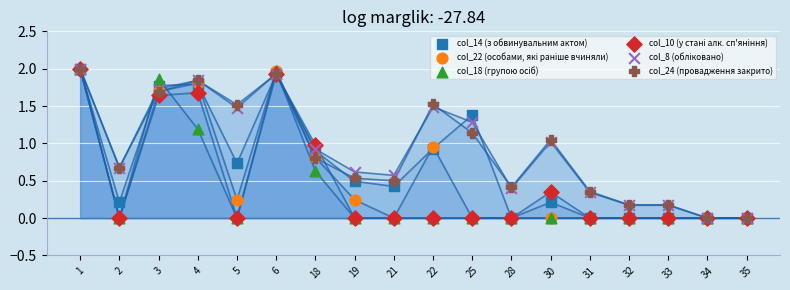

Which series reaches the minimum Y coordinate?

col_14 (з обвинувальним актом)